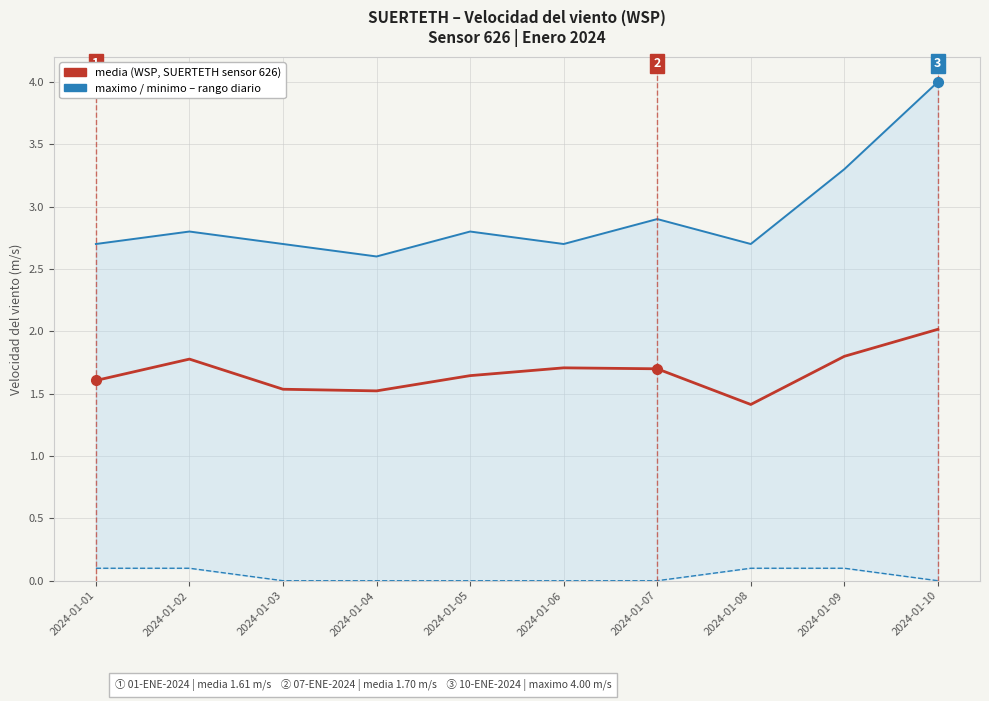

Is this an area chart (filled region under the line)?

No